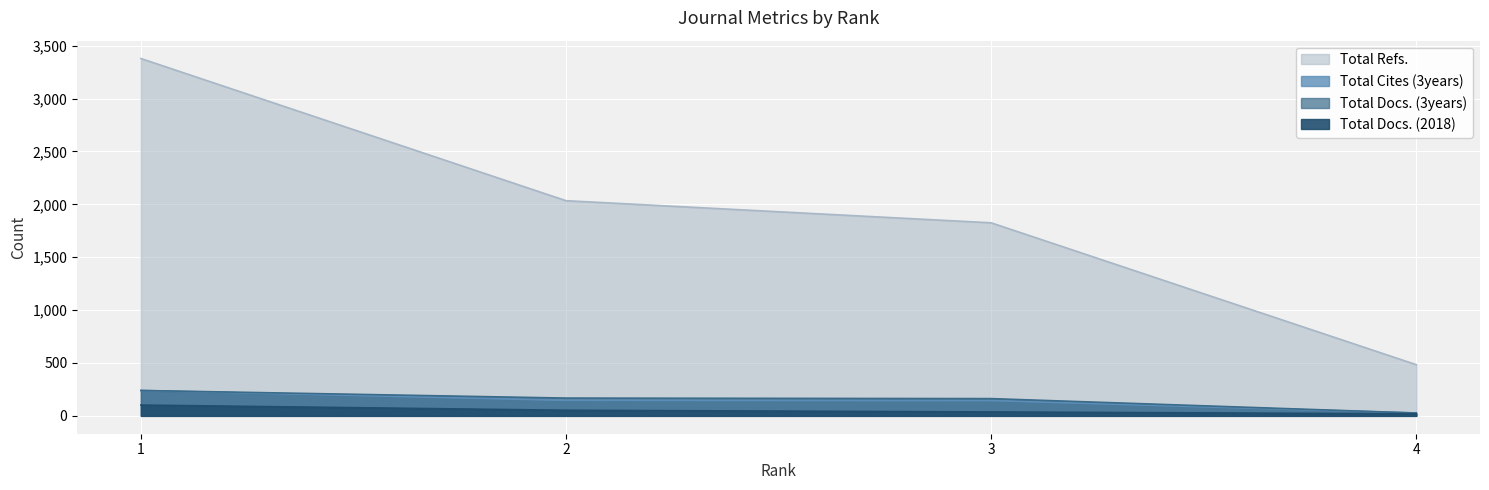

Which series has the largest total across all categories?

Total Refs.